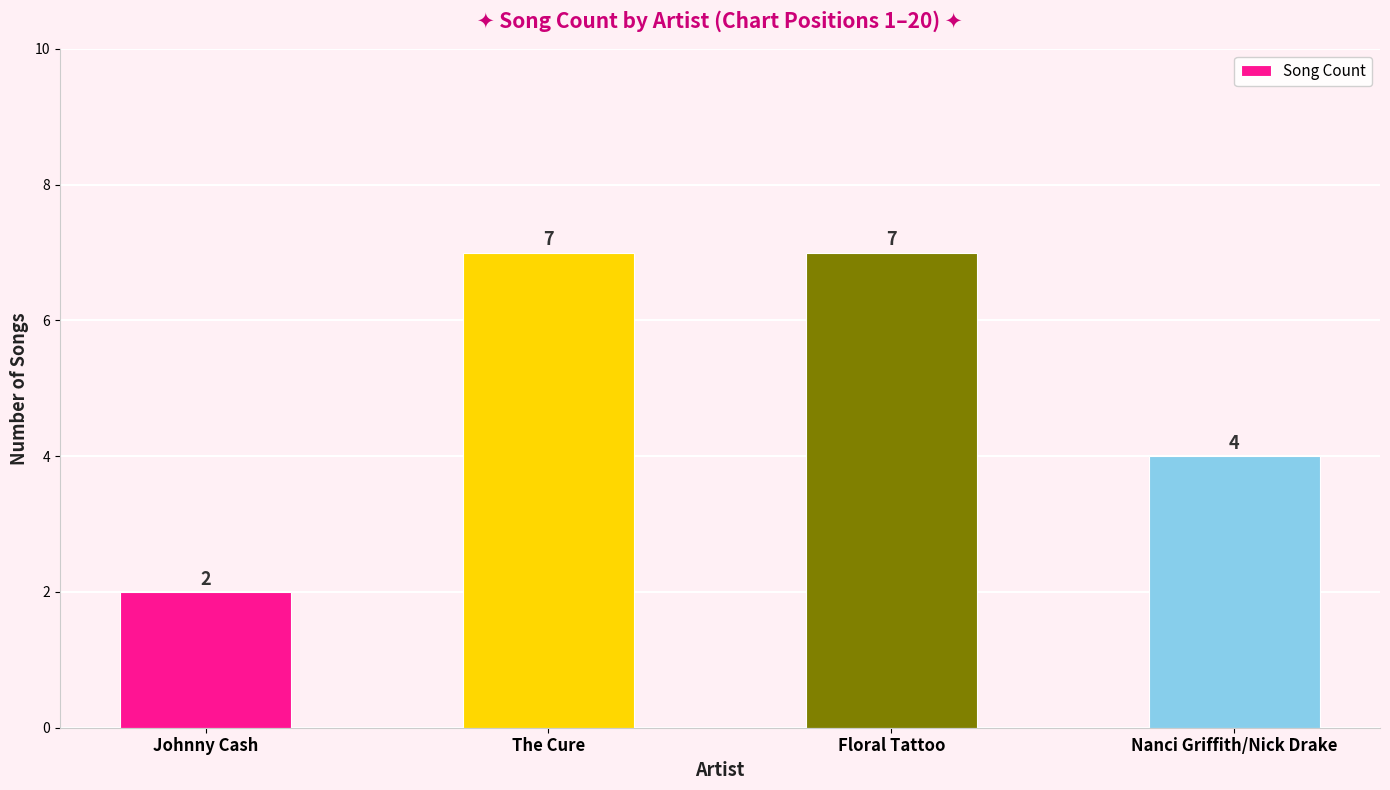

How many bars are there in total?

4